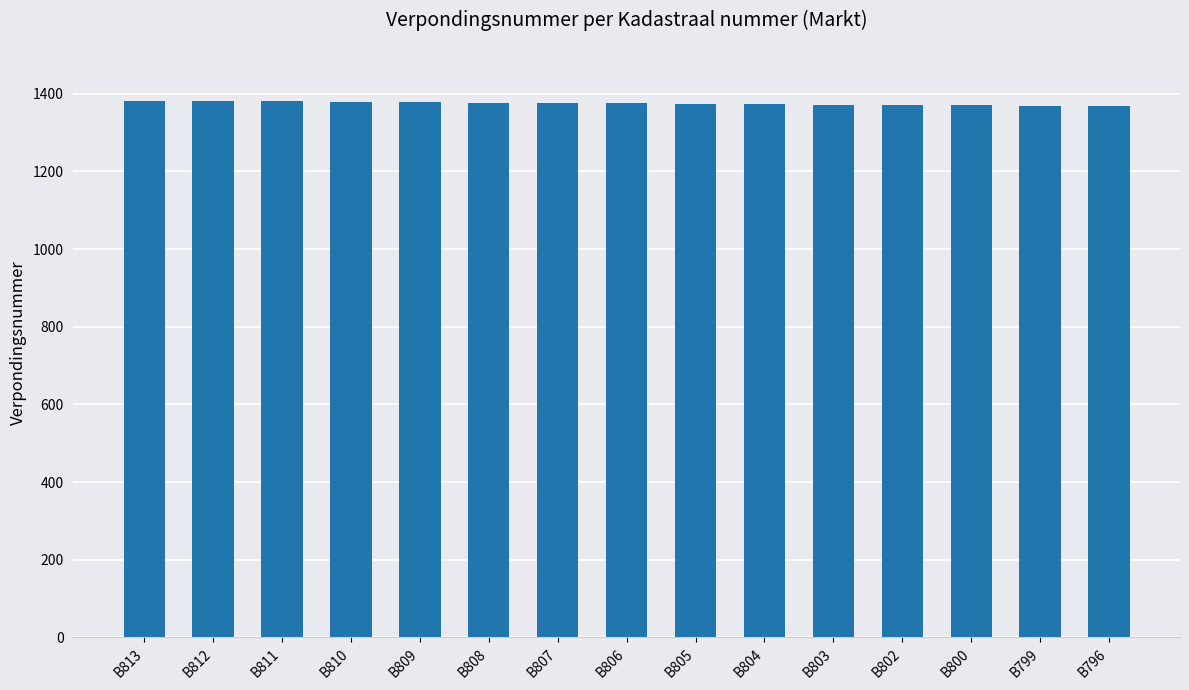

How many values are below 1375?

7